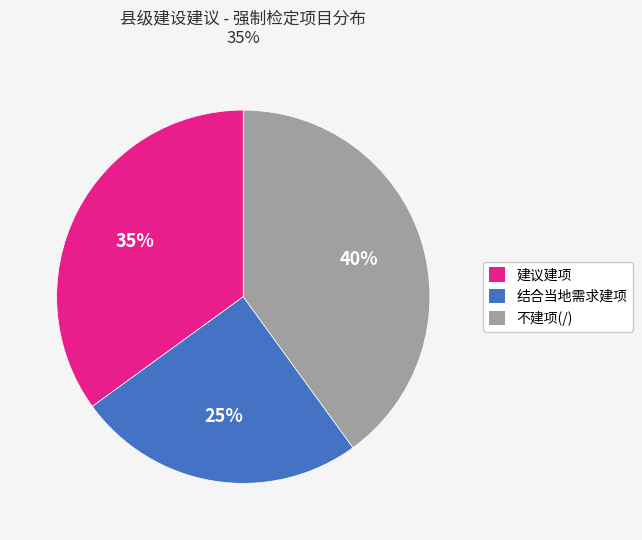

Is there a majority slice in this chart?

No